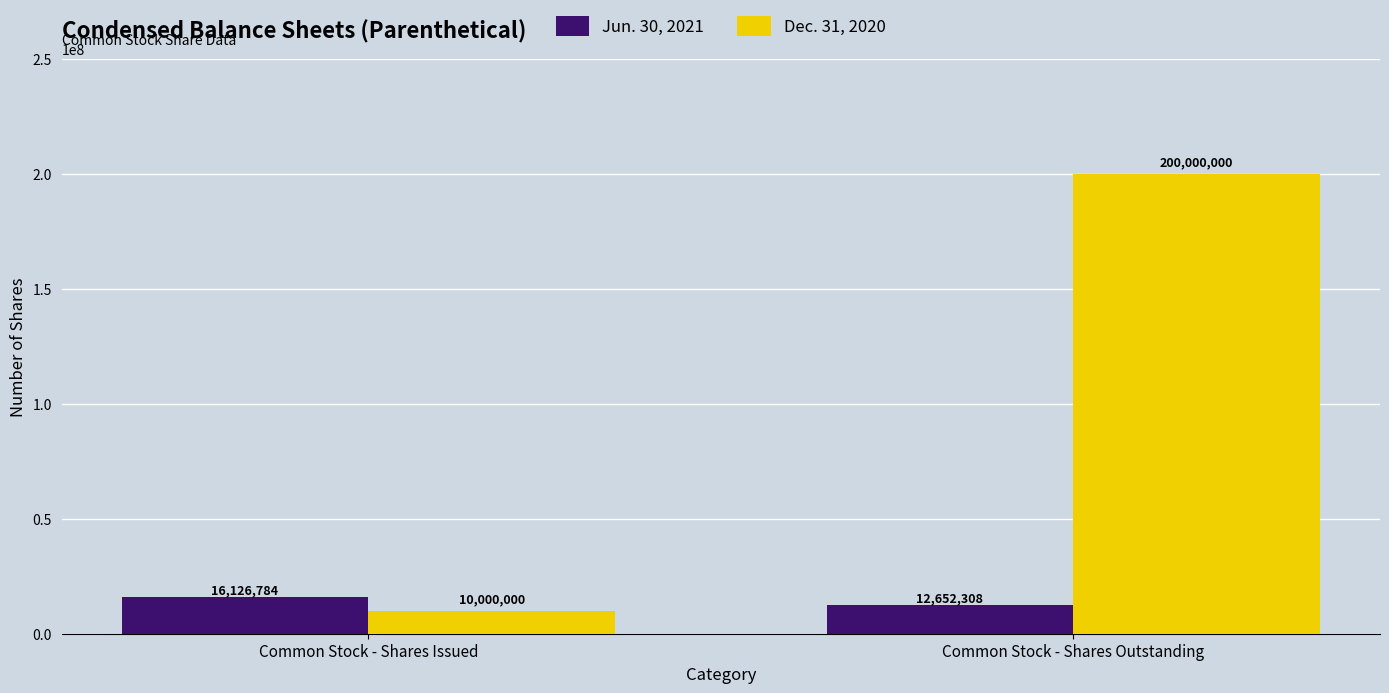

How many data points in Dec. 31, 2020 are less than 200000000?

1